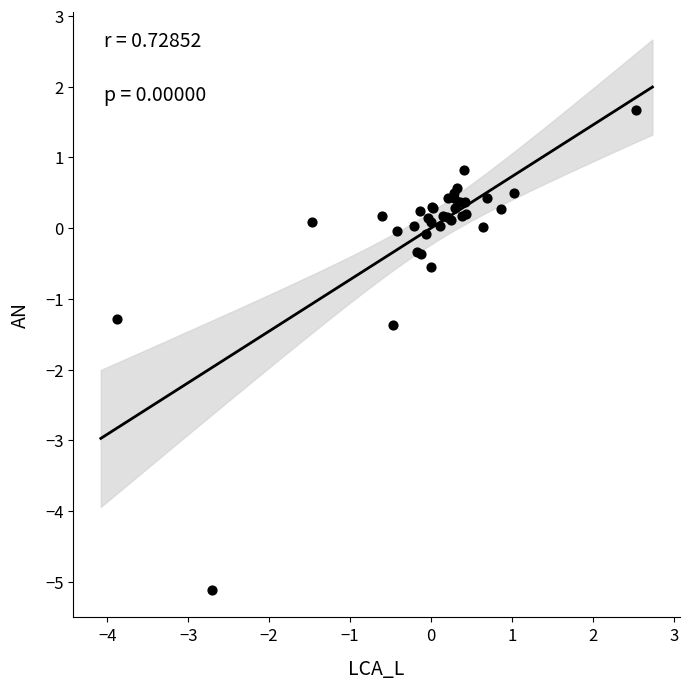

What Y value in the scatter plot is closest to -1?

-1.3